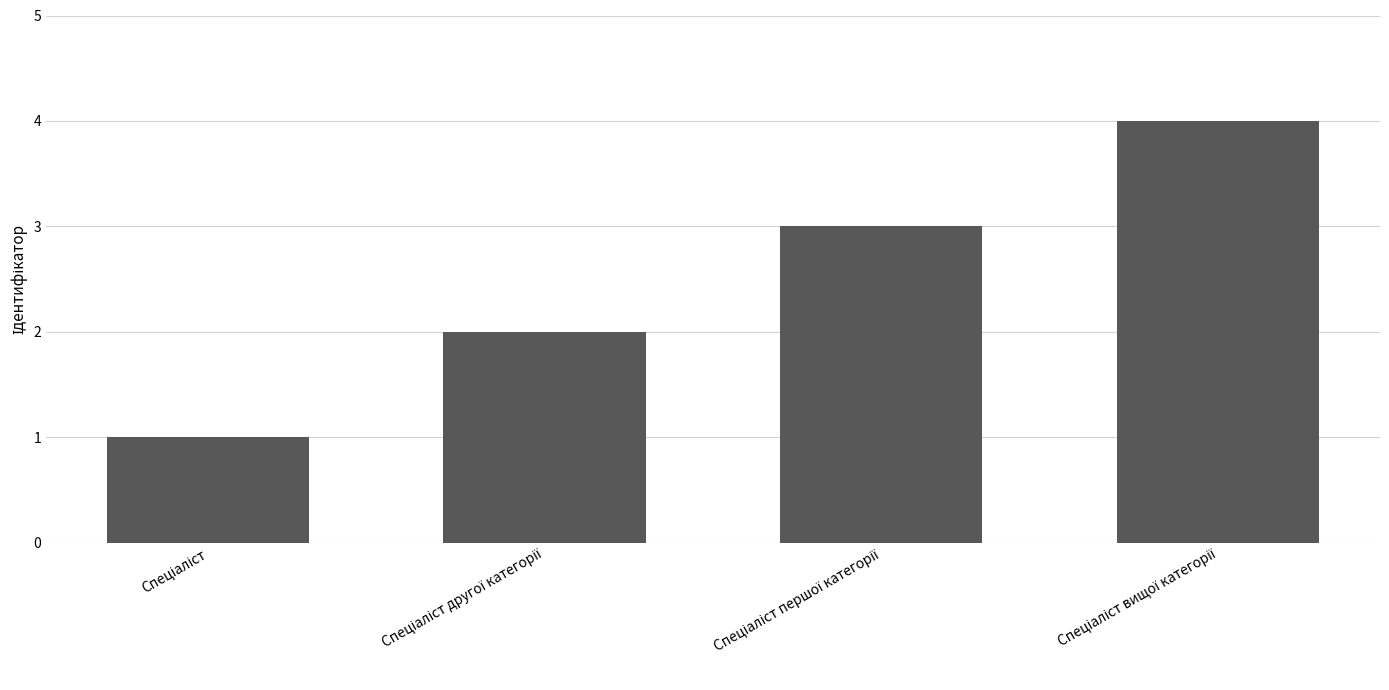

Reading left to right, list all the values displayed in this chart.

1	2	3	4